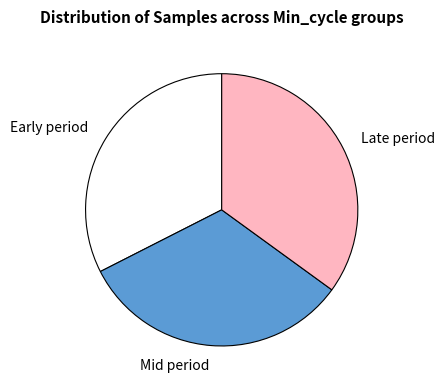

What is the ratio of the value at Late period to the value at Early period?

1.1